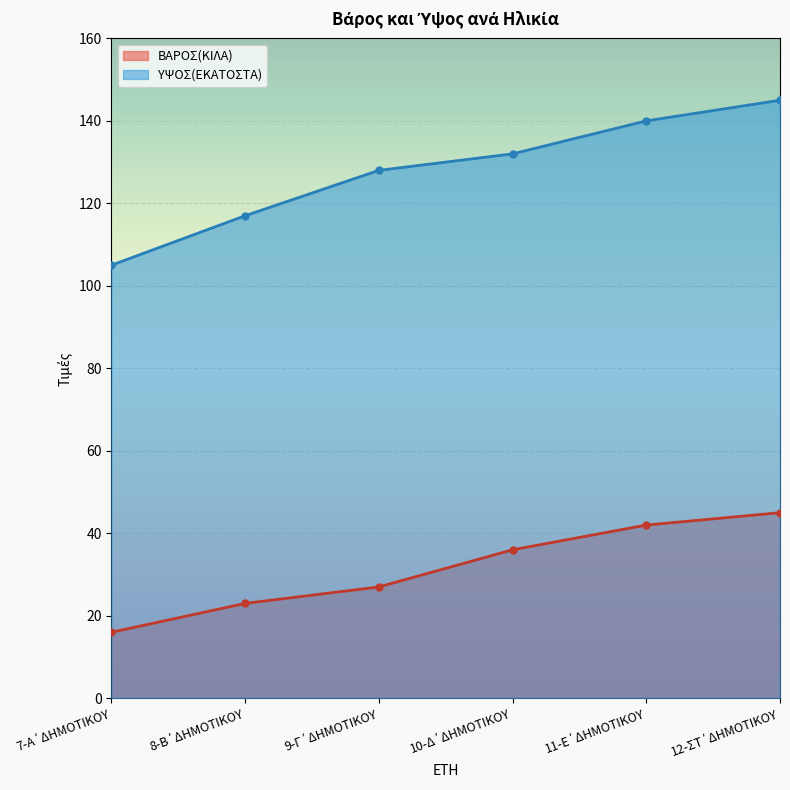

What is the sum of all ΒΑΡΟΣ(ΚΙΛΑ) values?

189